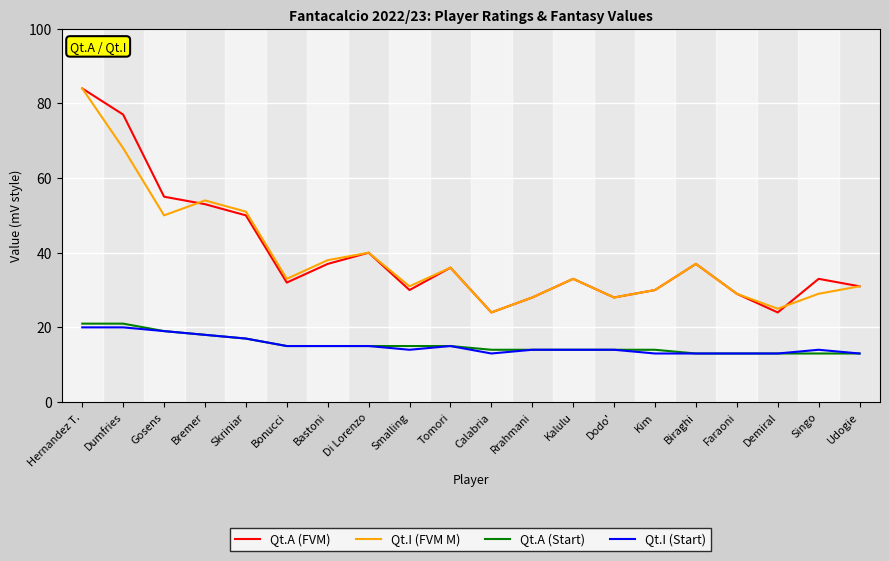

What is the sum of the Qt.I (FVM M) values at Gosens and Skriniar?

101